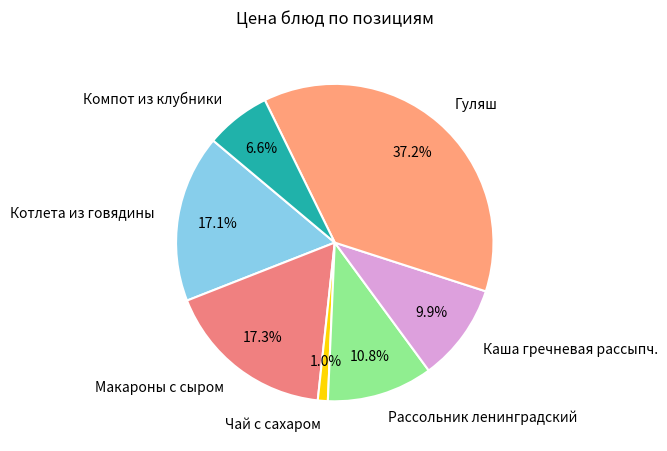

Which slice is the smallest?

Чай с сахаром